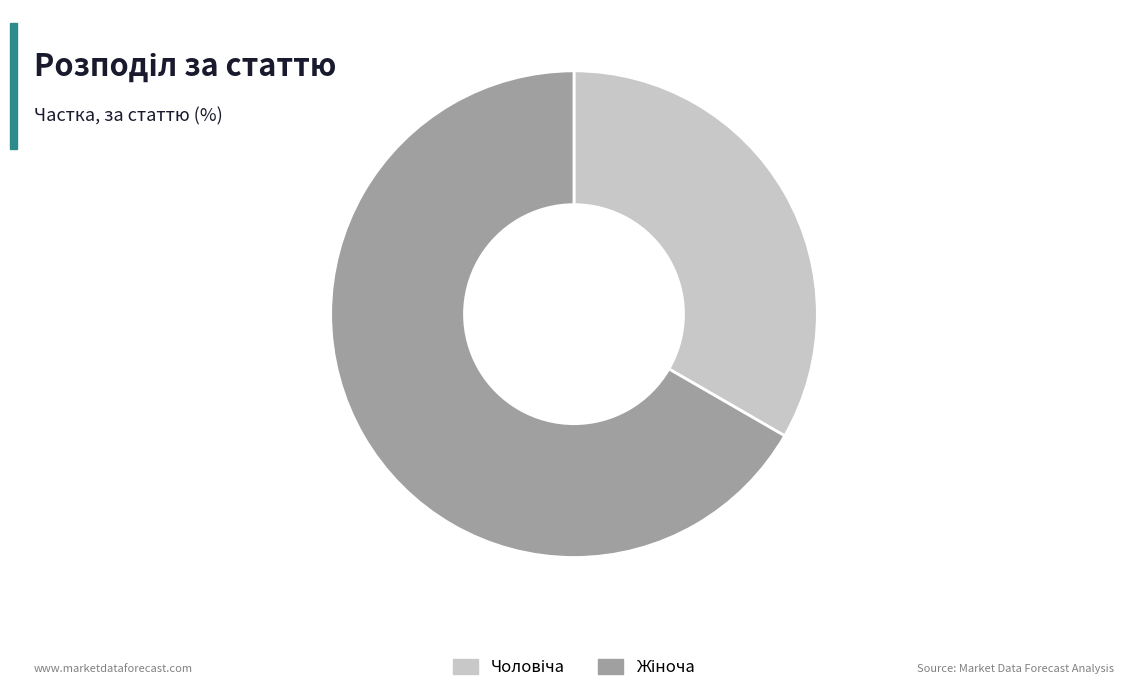

Does any single category account for the majority?

Yes